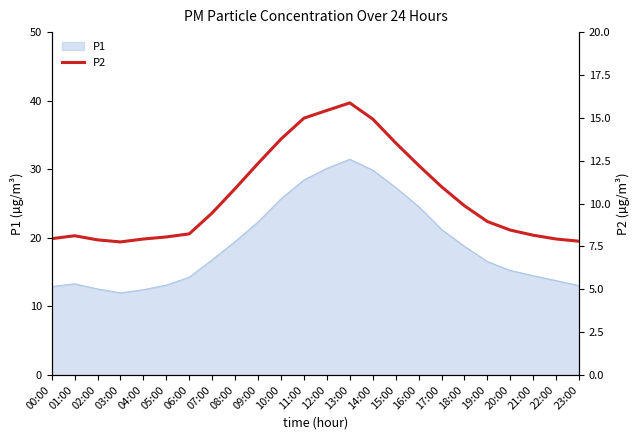

Where does the P1 series first go above 16?

07:00